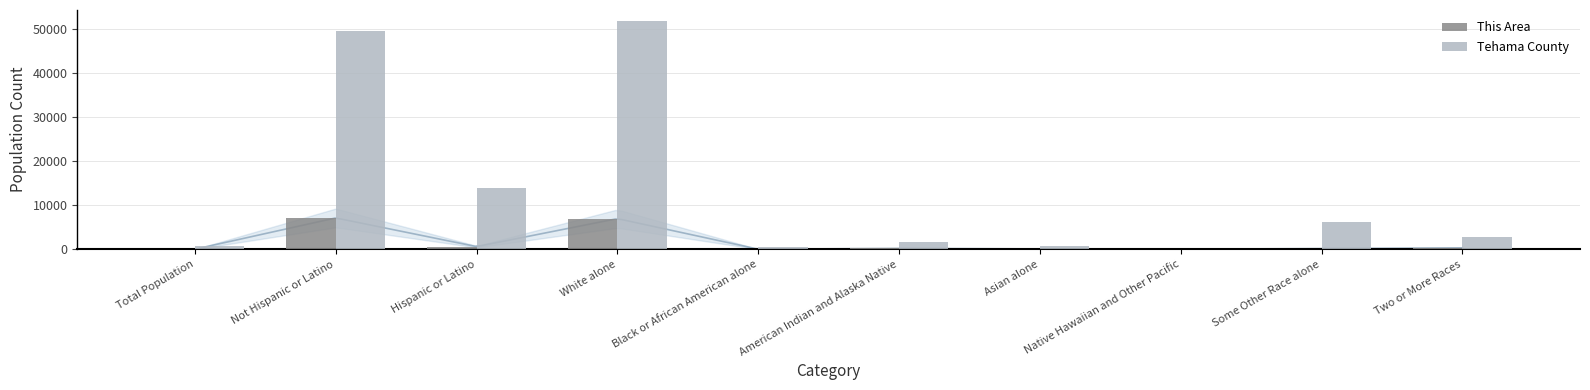

The value of Tehama County at Two or More Races is 2702. True or false?

True